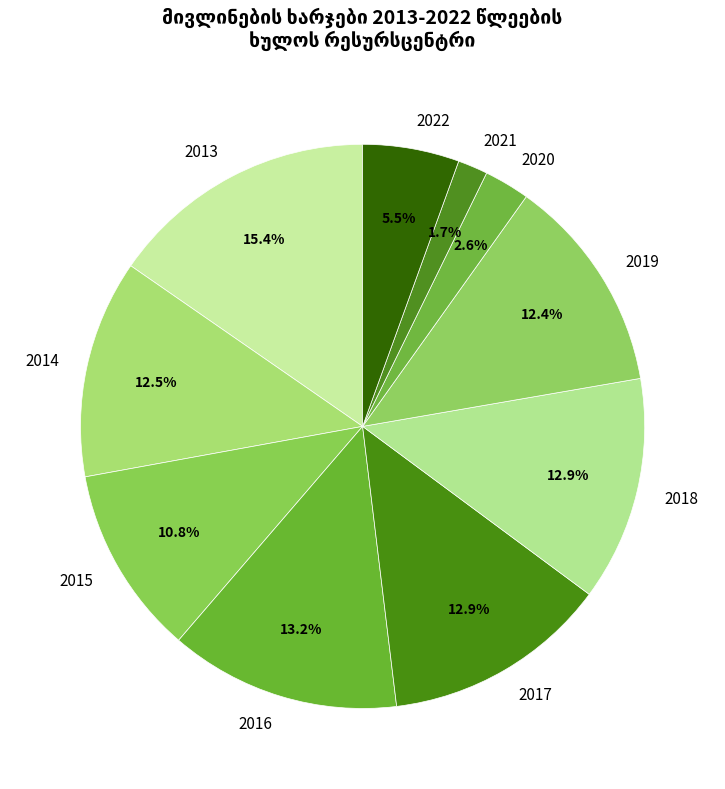

What percentage is NOT represented by 2014?

87.5%